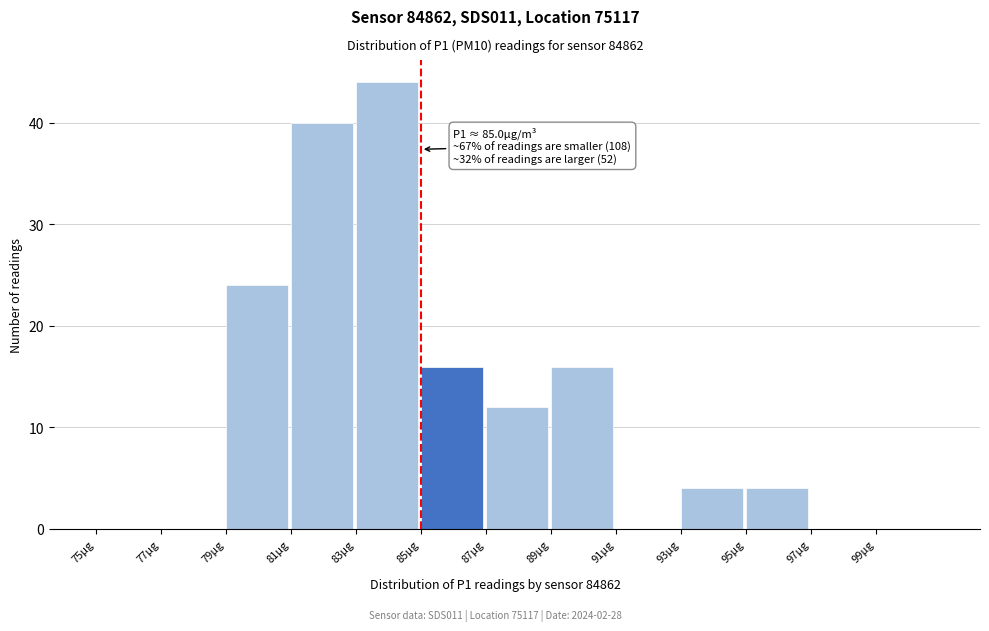

Which range on the x-axis has the tallest bar?

83 to 85